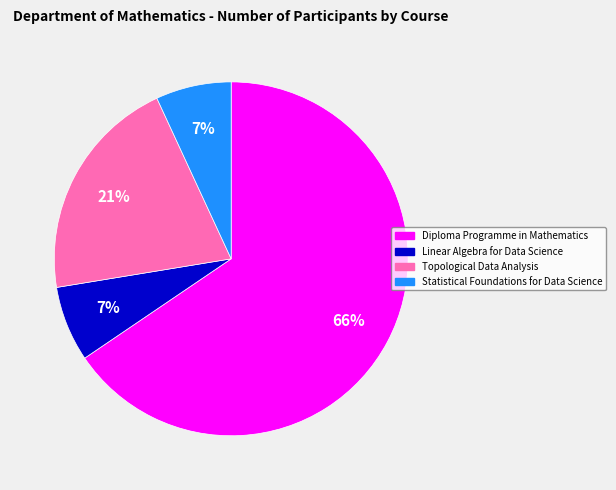

What is the largest slice in the pie chart?

Diploma Programme in Mathematics